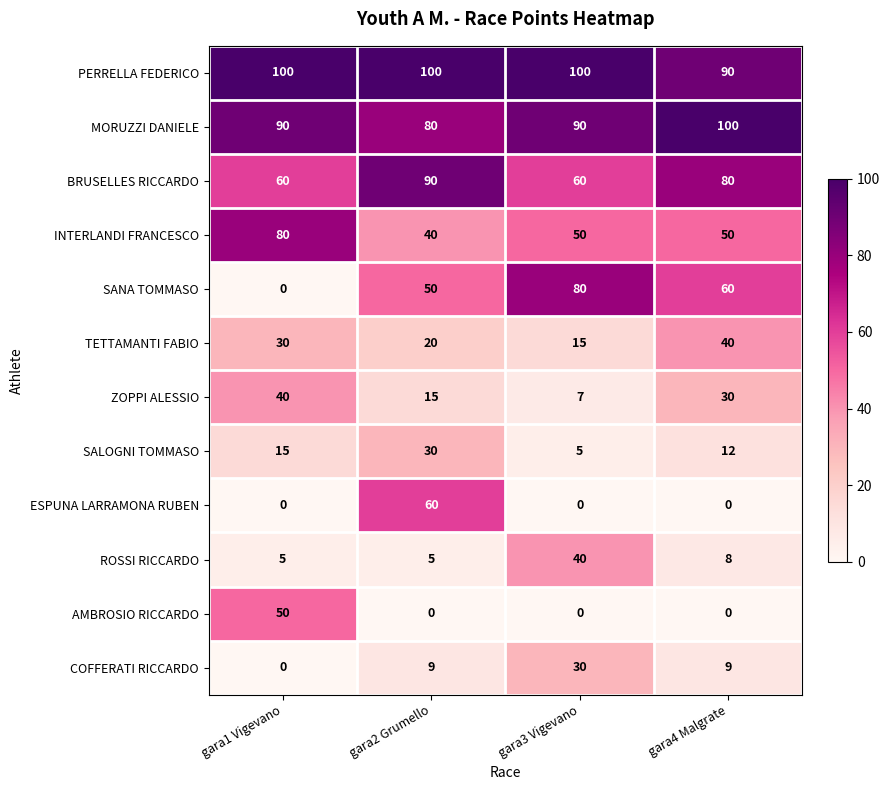

Which category has the lowest value in the TETTAMANTI FABIO series?

gara3 Vigevano